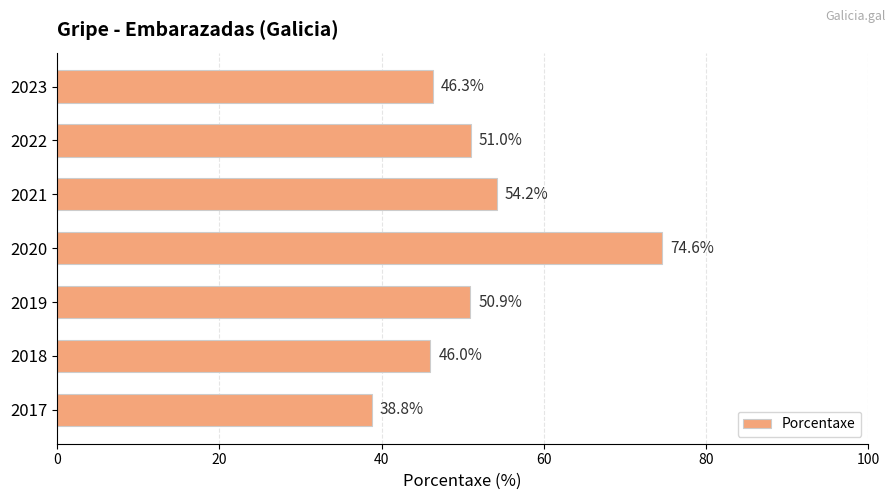

Does the chart contain any negative values?

No